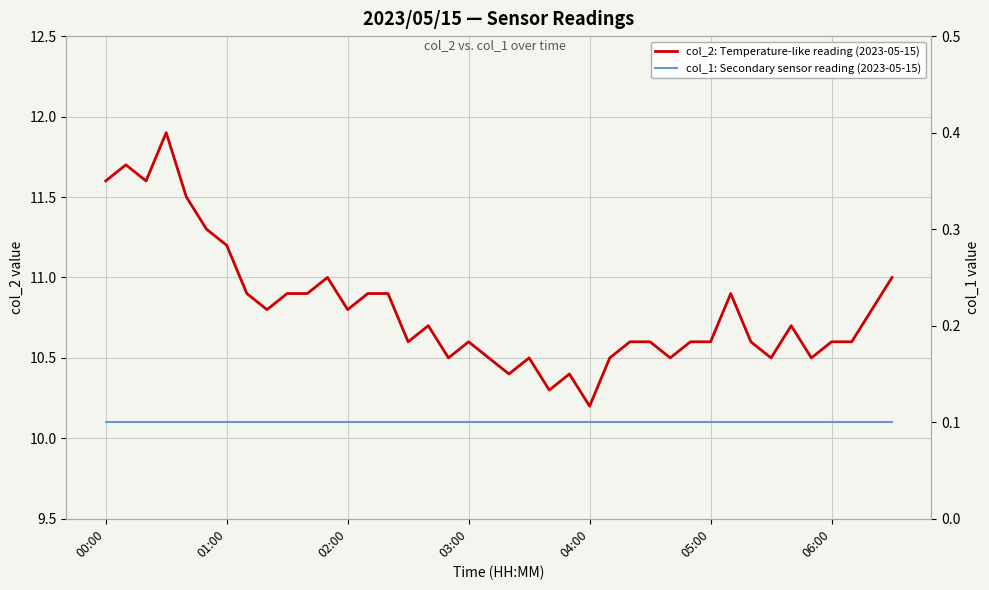

What is the highest value of the col_2: Temperature-like reading (2023-05-15) series?

11.9